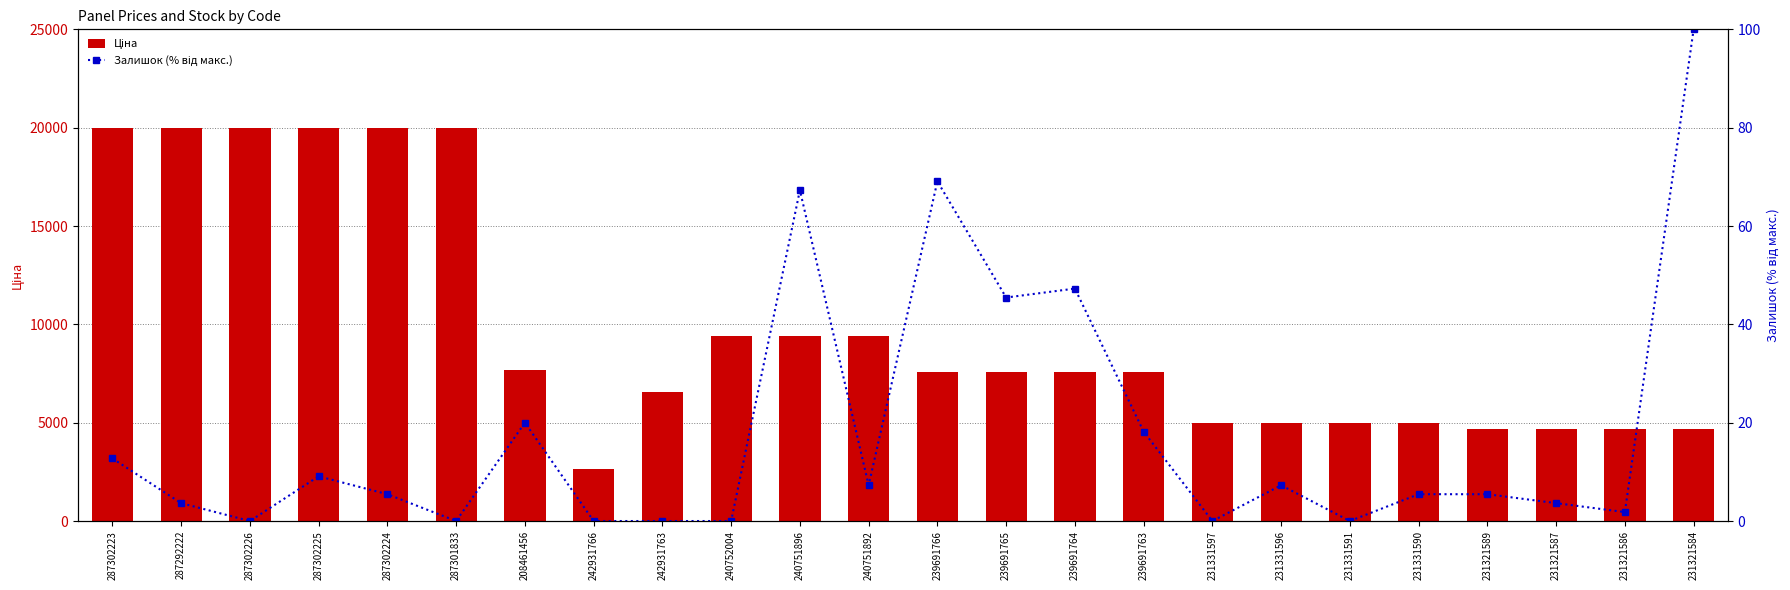

What is the difference between the highest and lowest values at 287302225?

19955.1